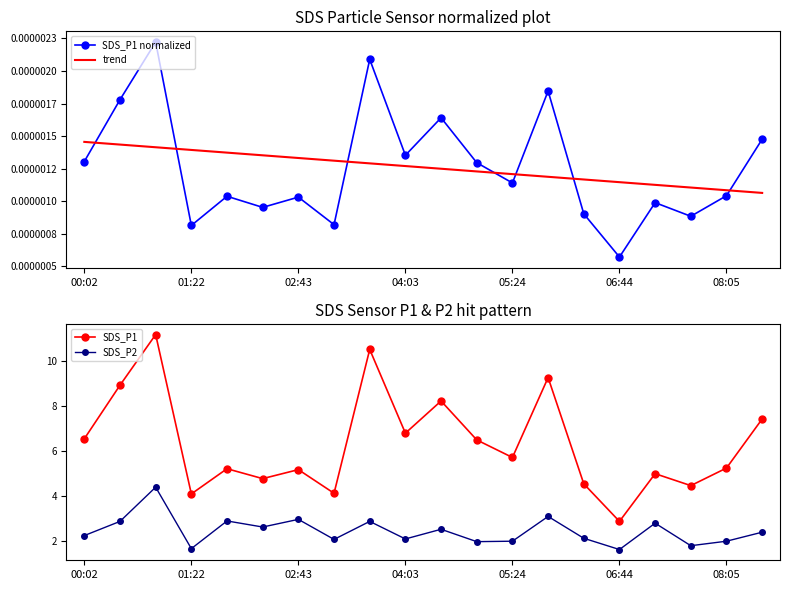

Does the chart have visible grid lines?

No